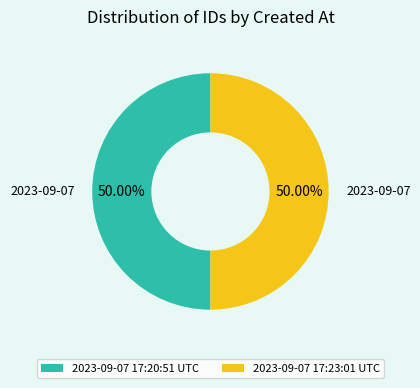

Is it true that 2023-09-07 17:20:51 UTC is 43% of the pie?

False